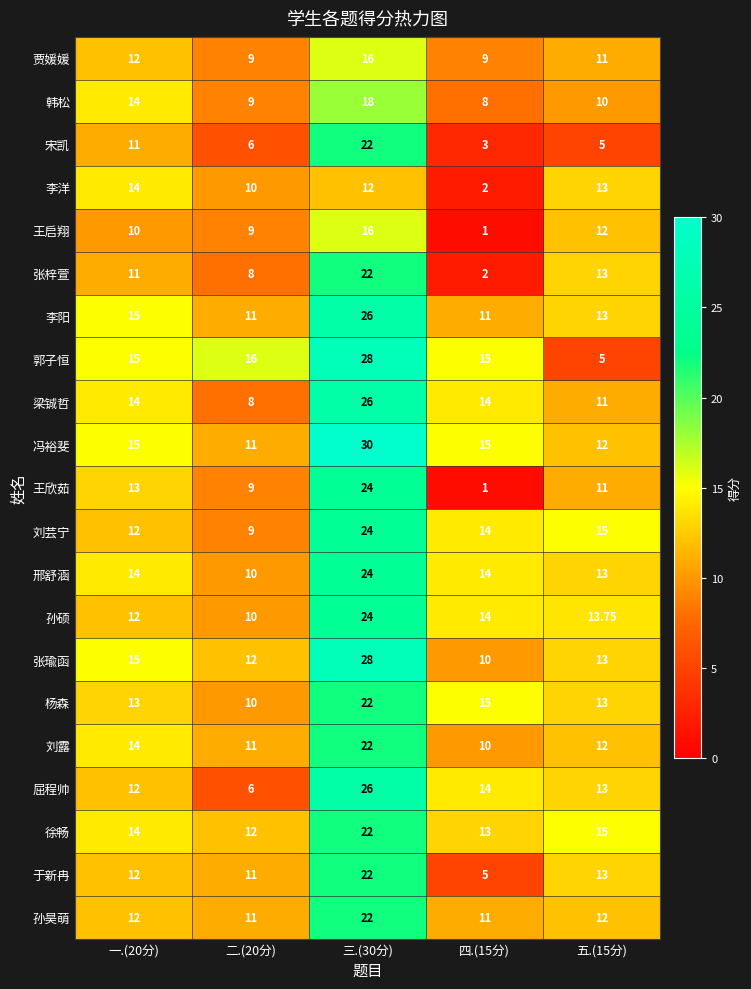

What is the total value across all series at 二.(20分)?

208.0